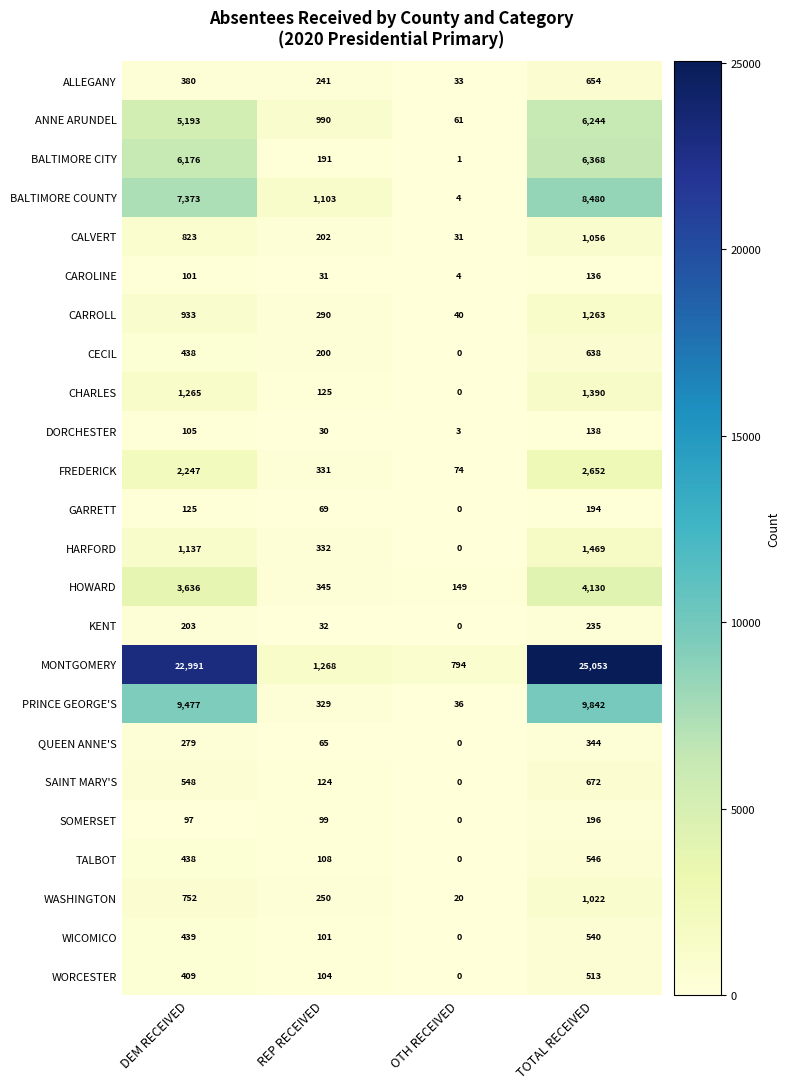

What is the minimum value for BALTIMORE COUNTY?

4